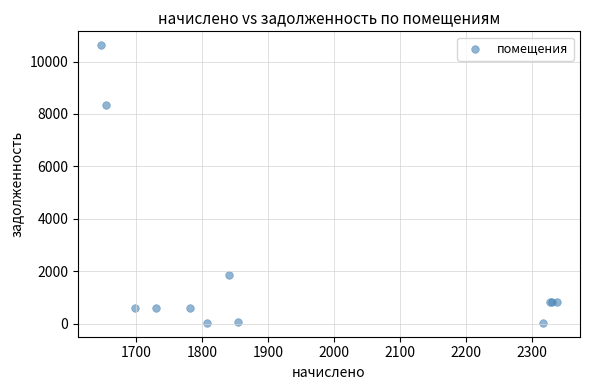

What Y value in the scatter plot is closest to 5326?

8351.6